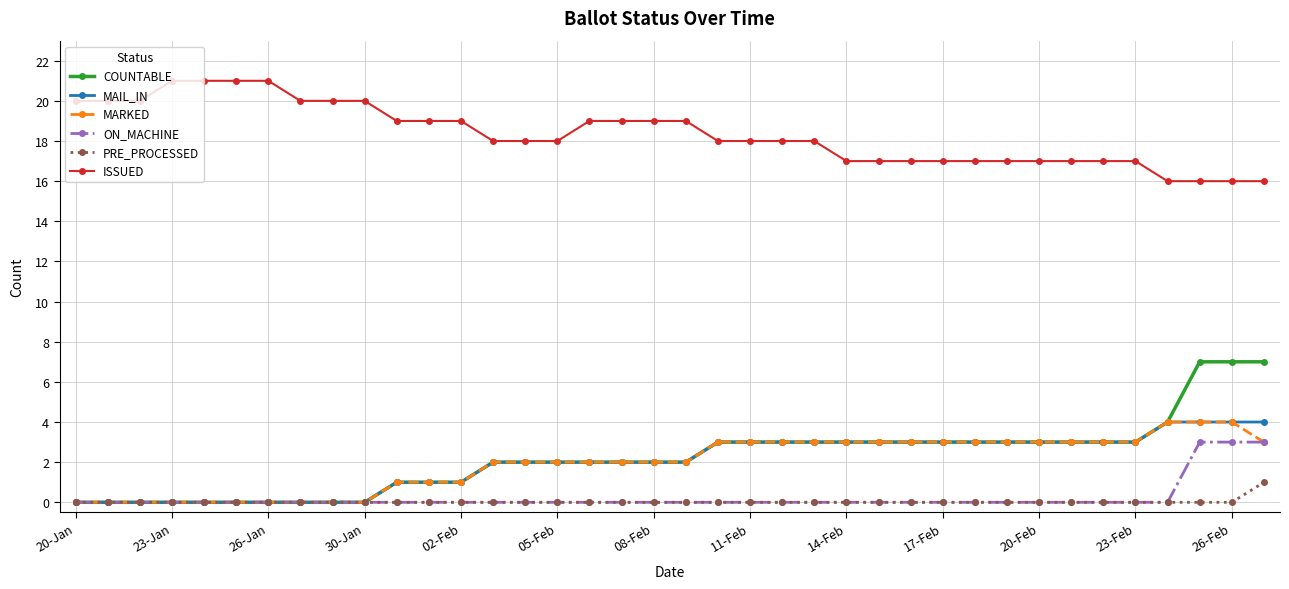

What is the value of the MARKED point at the 33rd from the left?

3